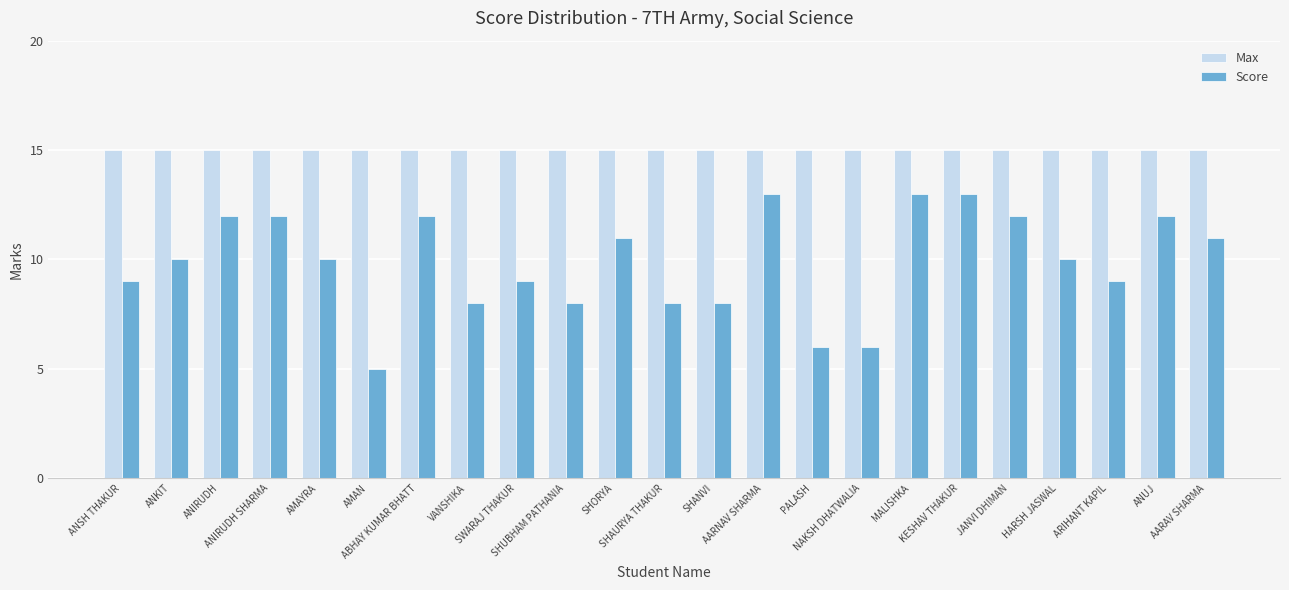

What position from the left is JANVI DHIMAN?

19